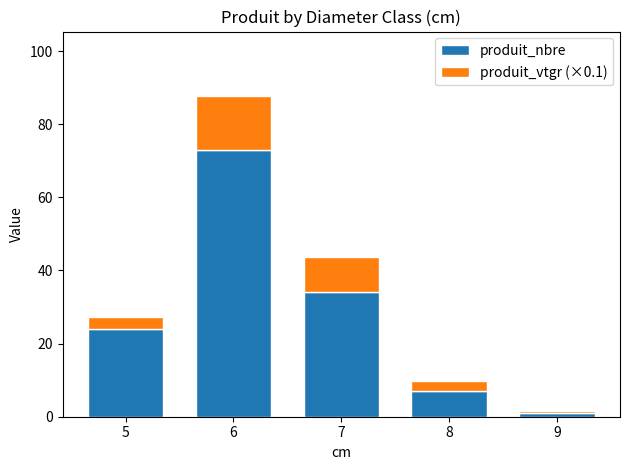

Which category has the lowest value in the produit_nbre series?

9